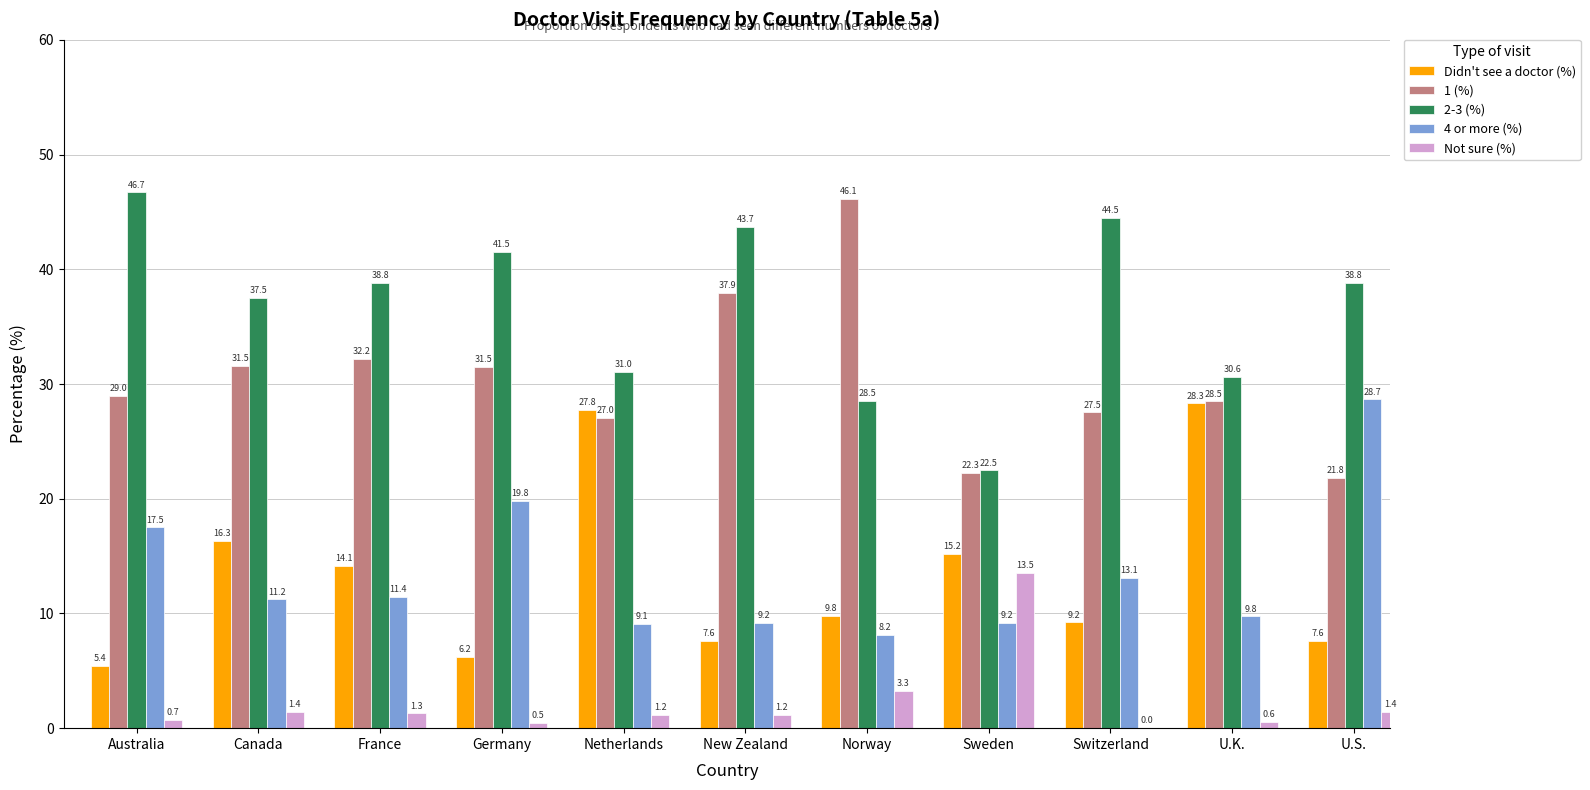

At which category is the sum across all series the highest?

New Zealand